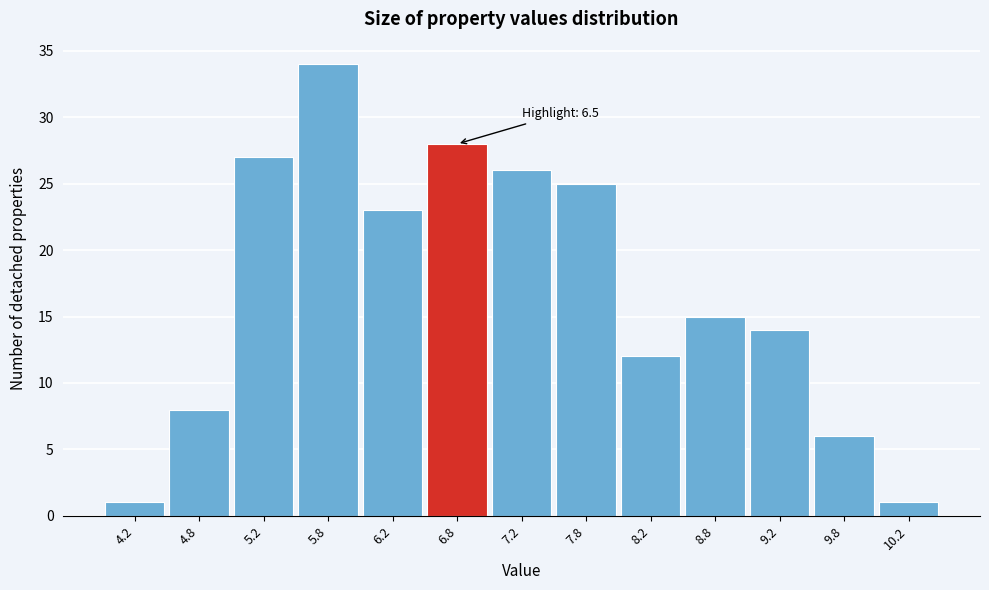

Over which range of the x-axis is the bar tallest?

5.5 to 6.0